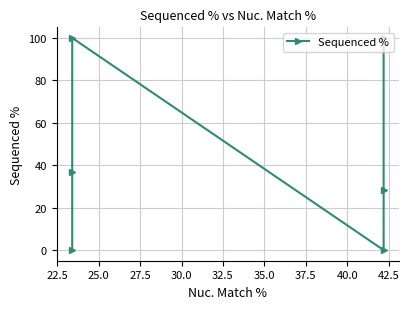

What is the difference between the maximum and minimum values?

100.0